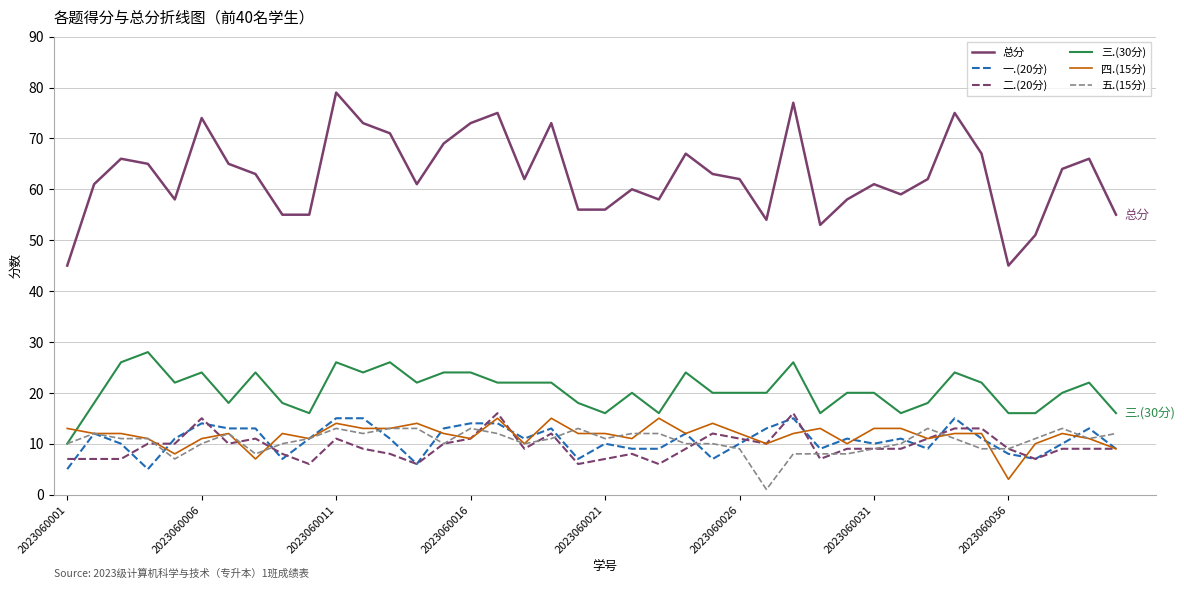

Reading left to right, list all the values displayed in this chart.

总分: 45	61	66	65	58	74	65	63	55	55	79	73	71	61	69	73	75	62	73	56	56	60	58	67	63	62	54	77	53	58	61	59	62	75	67	45	51	64	66	55
一.(20分): 5	12	10	5	11	14	13	13	7	11	15	15	11	6	13	14	14	11	13	7	10	9	9	12	7	10	13	15	9	11	10	11	9	15	11	8	7	10	13	9
二.(20分): 7	7	7	10	10	15	10	11	8	6	11	9	8	6	10	11	16	9	12	6	7	8	6	9	12	11	10	16	7	9	9	9	11	13	13	9	7	9	9	9
三.(30分): 10	18	26	28	22	24	18	24	18	16	26	24	26	22	24	24	22	22	22	18	16	20	16	24	20	20	20	26	16	20	20	16	18	24	22	16	16	20	22	16
四.(15分): 13	12	12	11	8	11	12	7	12	11	14	13	13	14	12	11	15	10	15	12	12	11	15	12	14	12	10	12	13	10	13	13	11	12	12	3	10	12	11	9
五.(15分): 10	12	11	11	7	10	12	8	10	11	13	12	13	13	10	13	12	10	11	13	11	12	12	10	10	9	1	8	8	8	9	10	13	11	9	9	11	13	11	12